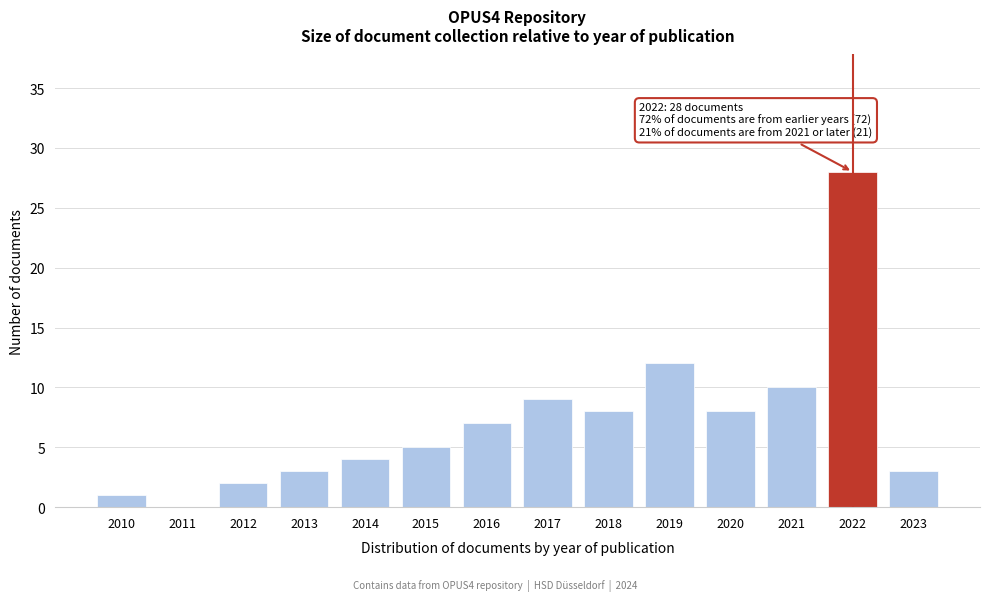

Reading left to right, transcribe all the data shown in this chart.

2010=1	2011=0	2012=2	2013=3	2014=4	2015=5	2016=7	2017=9	2018=8	2019=12	2020=8	2021=10	2022=28	2023=3